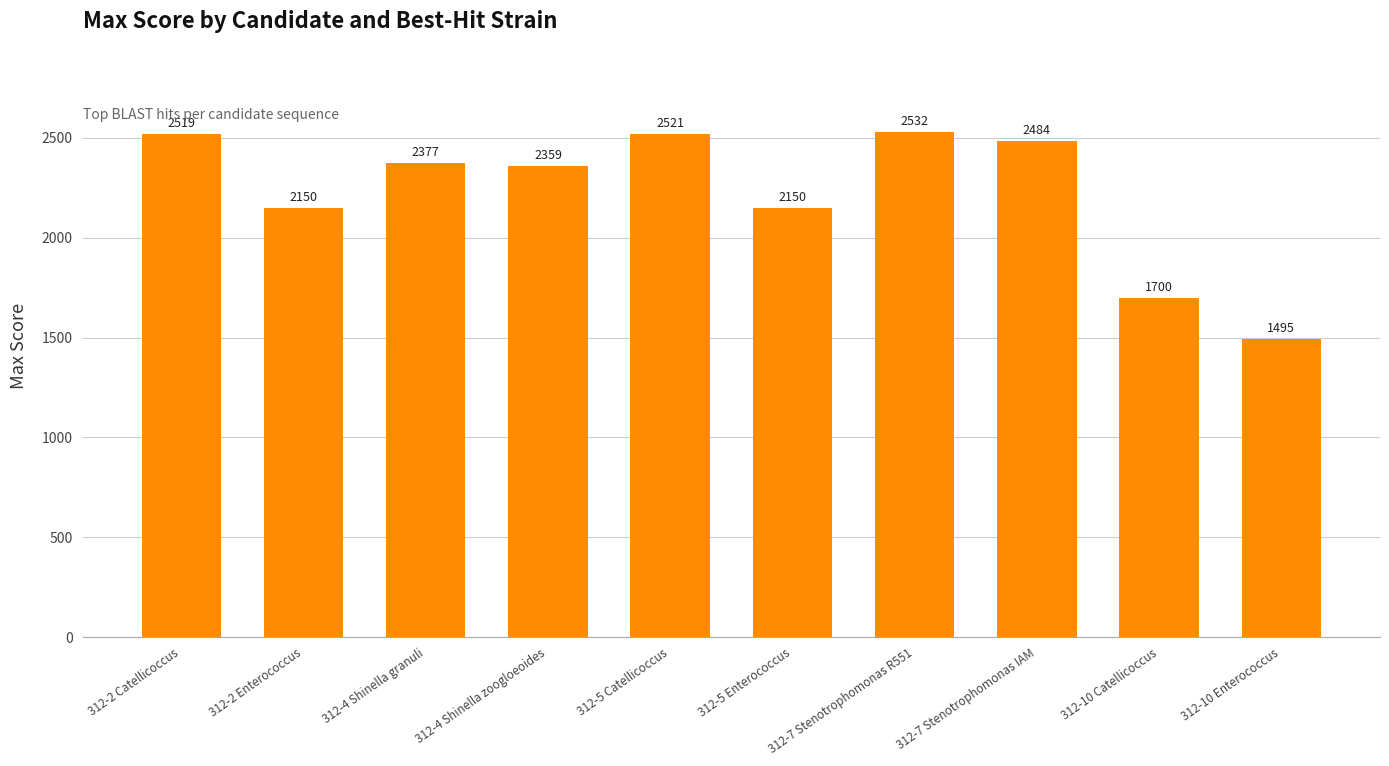

Reading left to right, transcribe all the data shown in this chart.

312-2 Catellicoccus=2519	312-2 Enterococcus=2150	312-4 Shinella granuli=2377	312-4 Shinella zoogloeoides=2359	312-5 Catellicoccus=2521	312-5 Enterococcus=2150	312-7 Stenotrophomonas R551=2532	312-7 Stenotrophomonas IAM=2484	312-10 Catellicoccus=1700	312-10 Enterococcus=1495